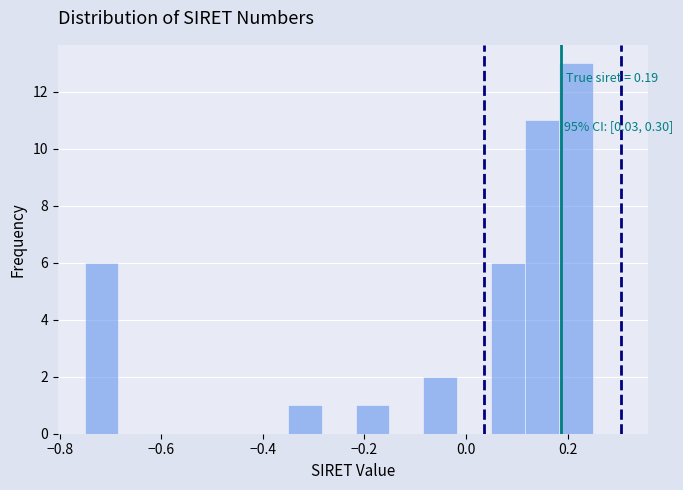

Around what value on the x-axis is the tallest bar? Give the approximate position of its centre, as read against the axis.

0.22